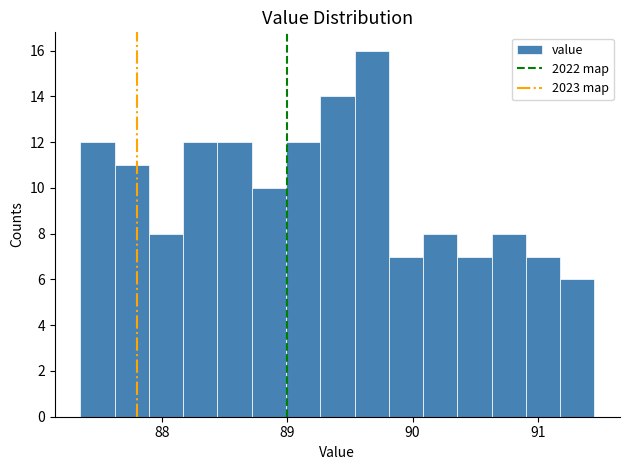

Read against the x-axis, roughly where is the centre of the tallest bar?

89.7